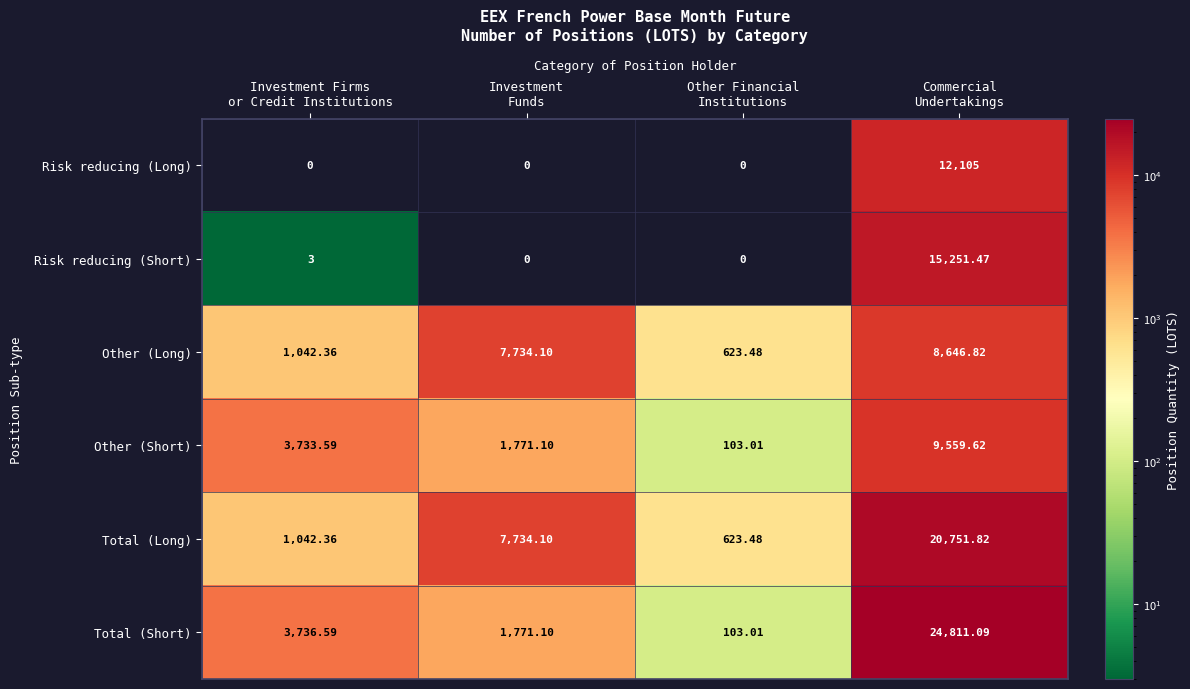

Rank the series by their maximum value, from lowest to highest.

Other (Long), Other (Short), Risk reducing (Long), Risk reducing (Short), Total (Long), Total (Short)